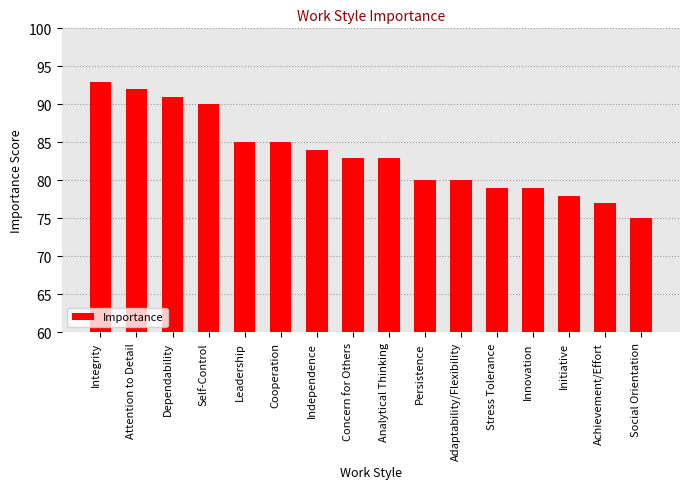

How many series are shown in this chart?

1